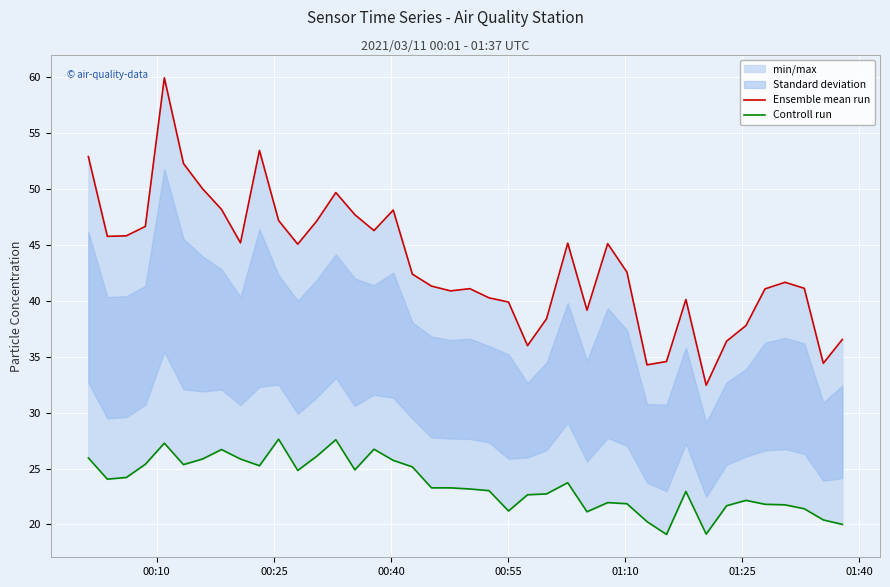

At which label does Controll run first exceed 23?

00:10